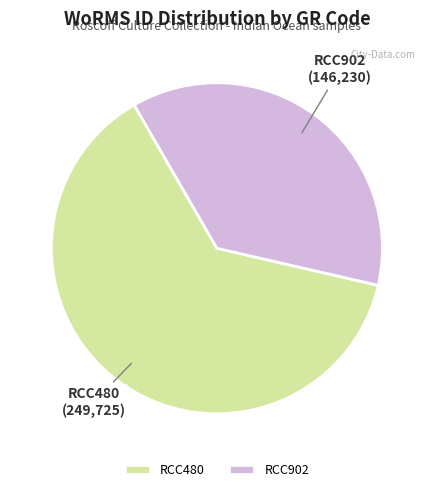

Which has a higher value, RCC480 or RCC902?

RCC480